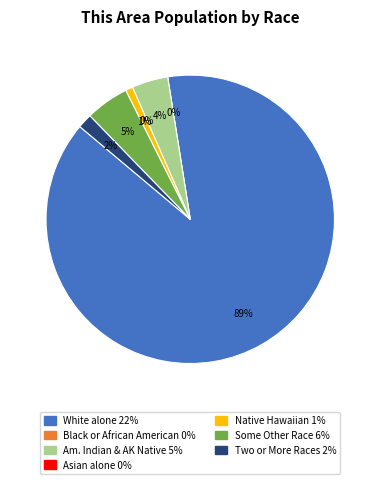

To the nearest percent, what is the difference between the largest and smallest slice percentages?

89%